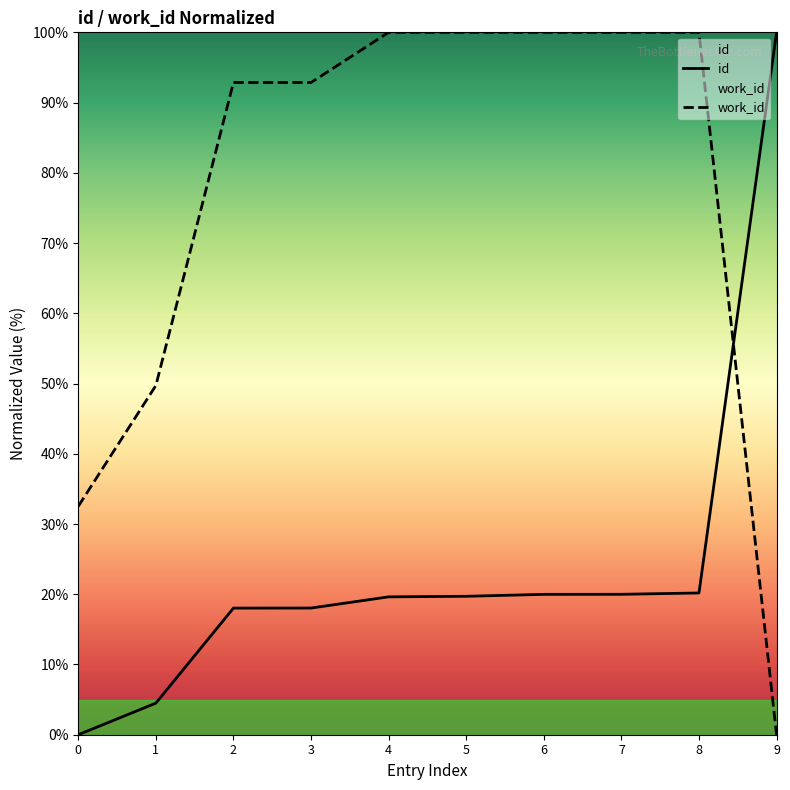

True or false: id has more than 0 points higher than both neighbors.

False